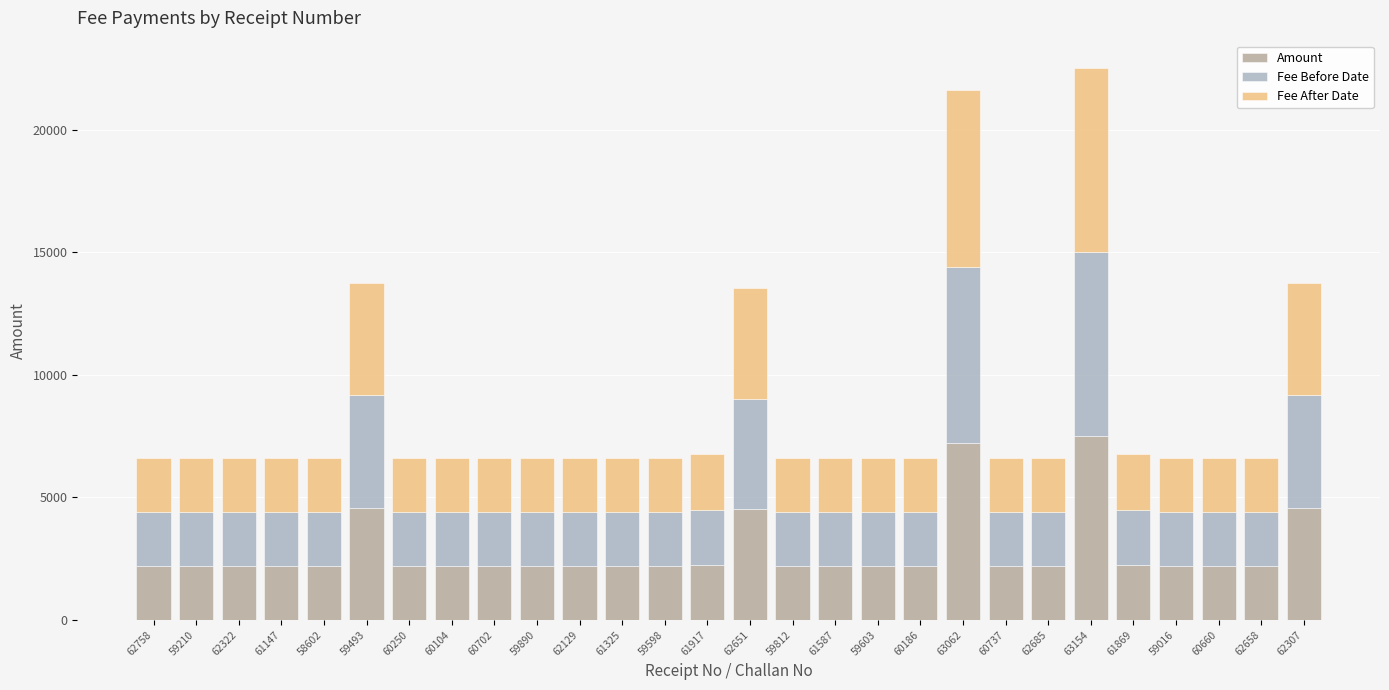

What is the minimum value for Amount?

2200